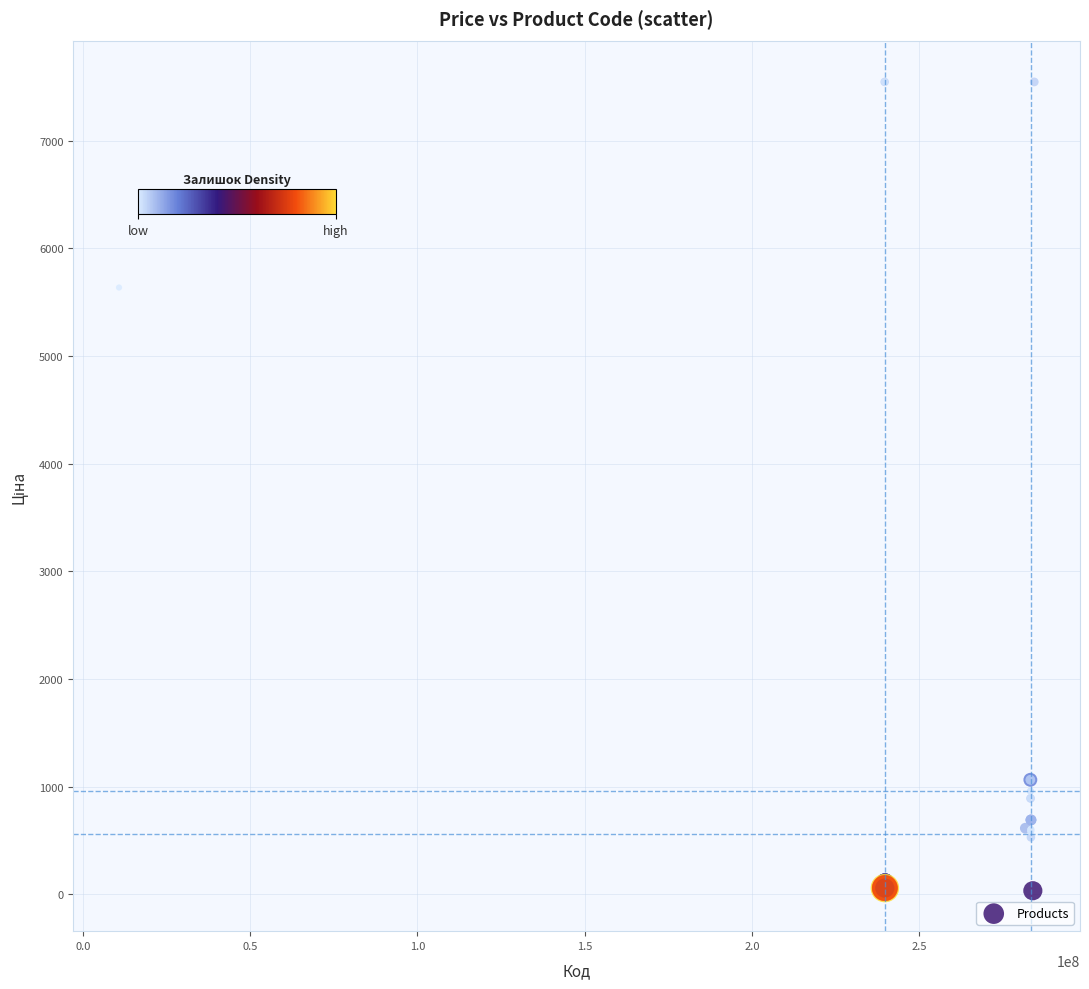

What Y value in the scatter plot is closest to 3788?

5636.0